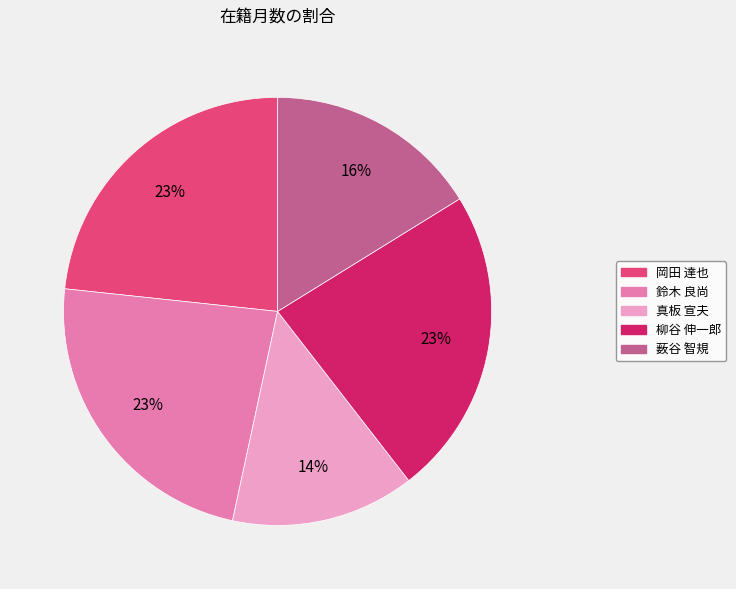

Does 真板 宣夫 represent more than half of the total?

No